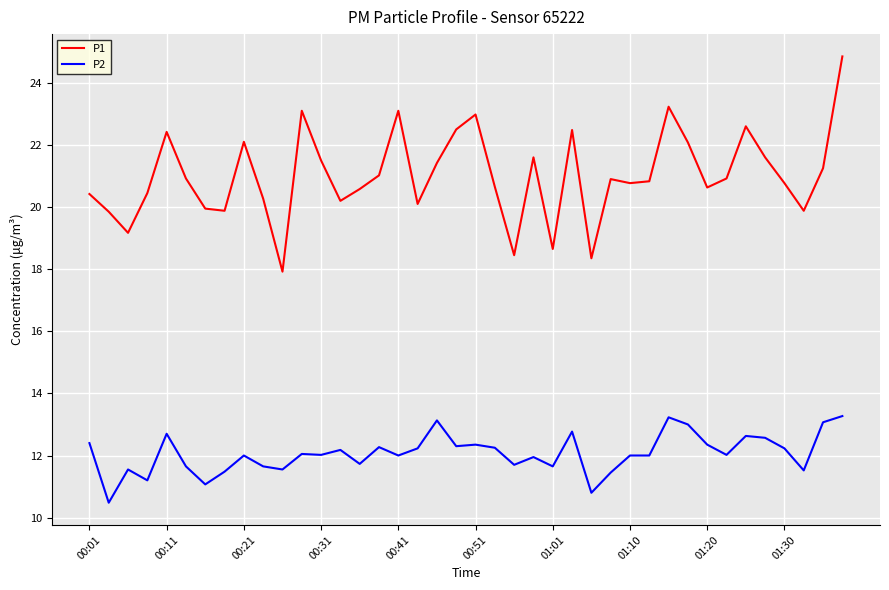

Which series has the largest total across all categories?

P1